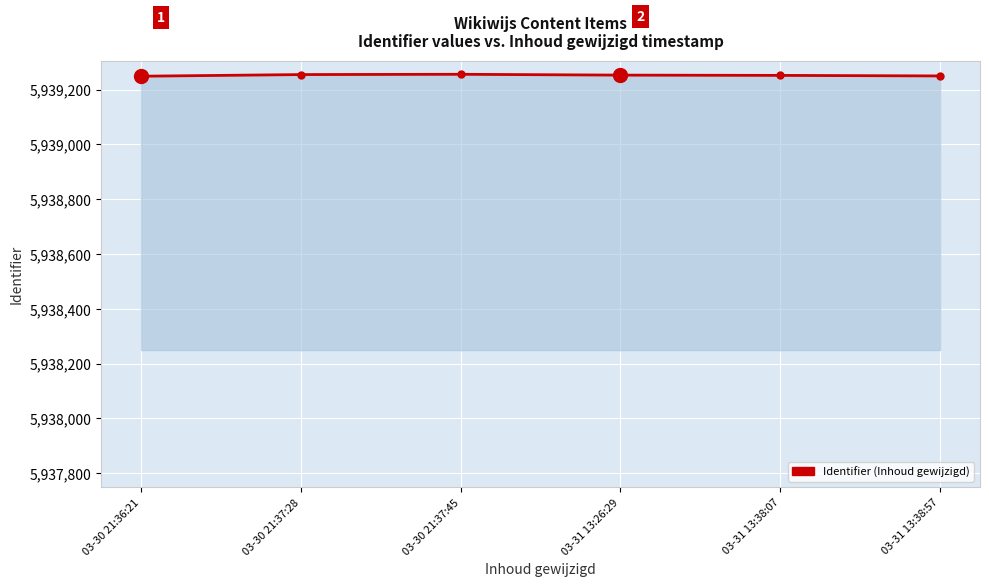

What is the maximum value shown in the chart?

5939256